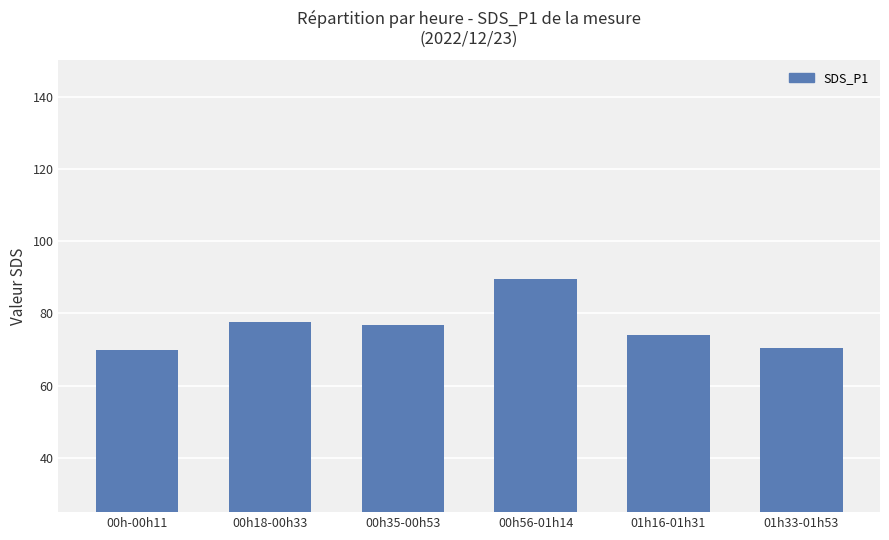

What is the change in value from 00h35-00h53 to 00h56-01h14?

+12.6